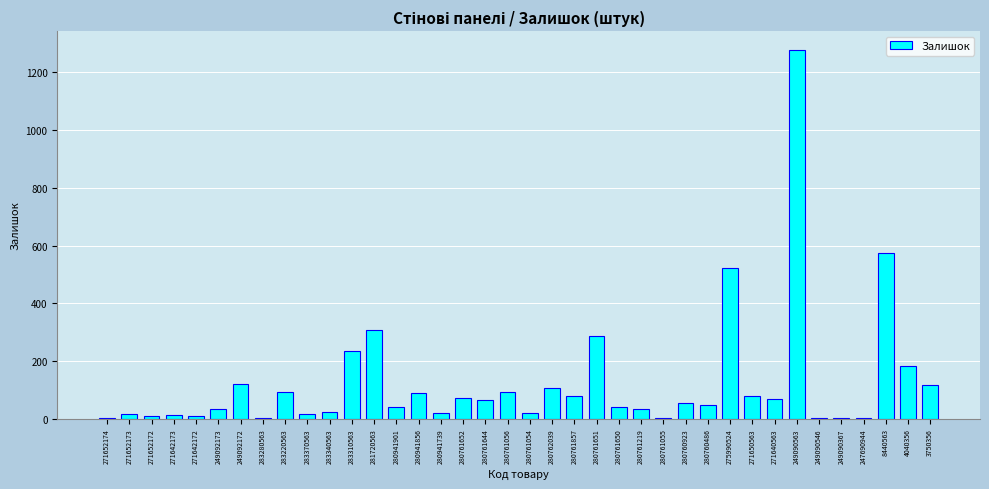

What is the approximate value at 280941901?

39